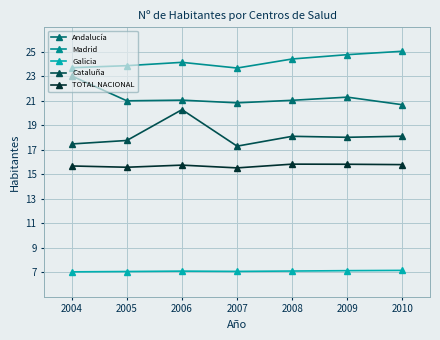

True or false: Andalucía has a value of 21044.0 at 2006.

True